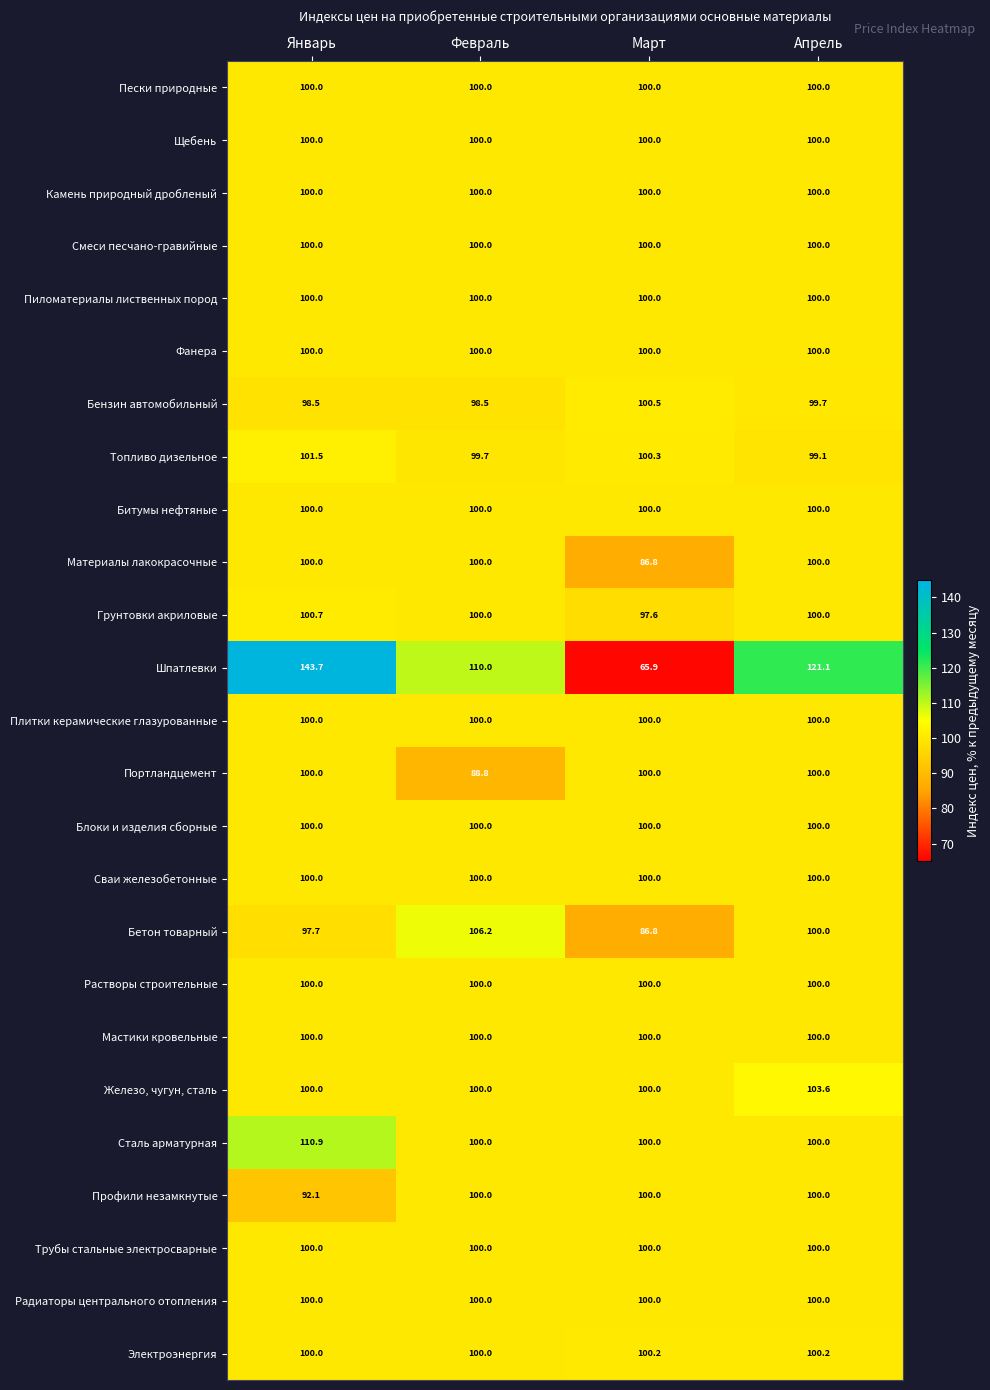

Which series has the largest range (max minus min)?

Шпатлевки